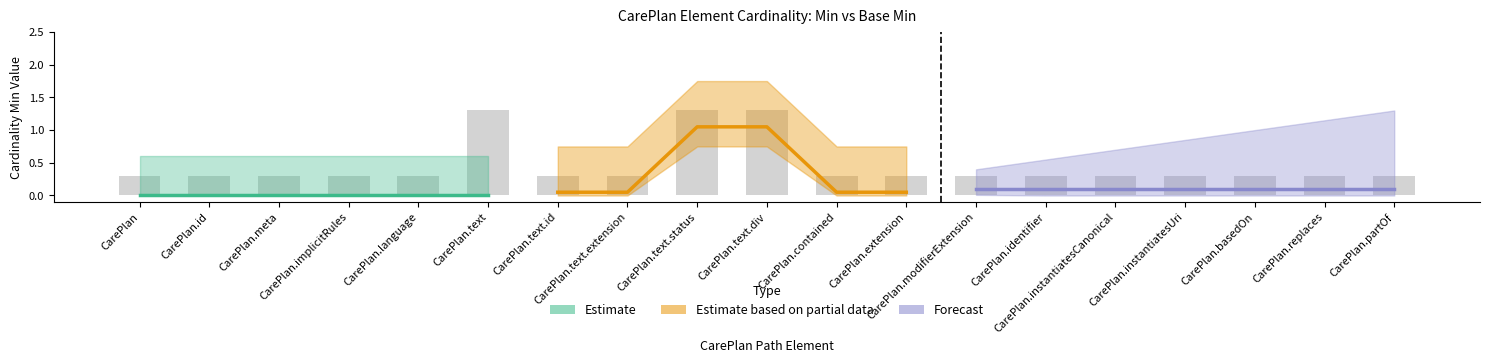

What is the difference between the second highest and minimum values?

1.0